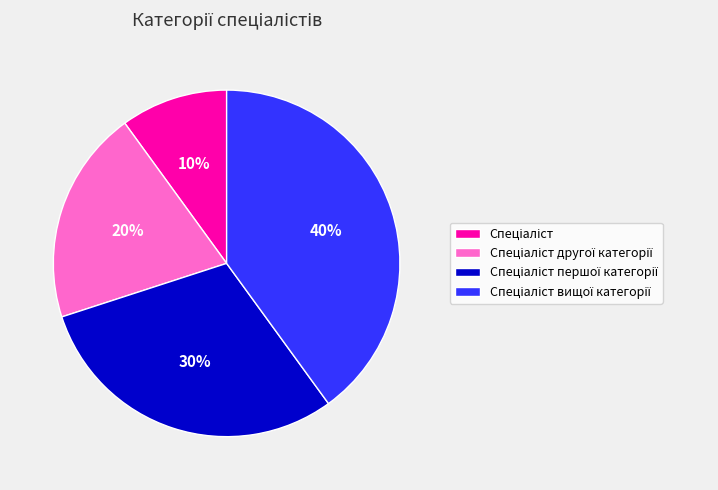

To the nearest percent, what is the difference between the largest and smallest slice percentages?

30%